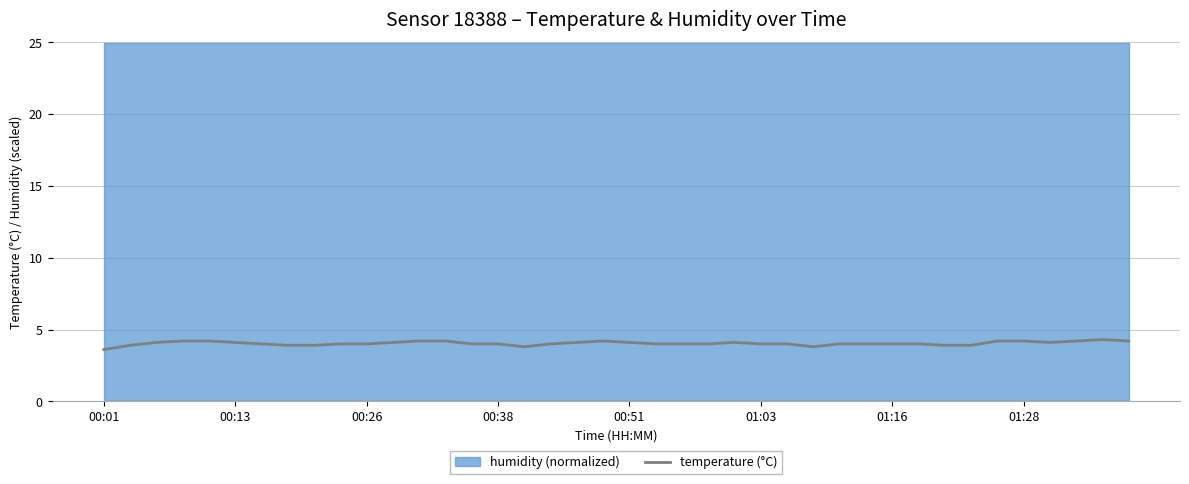

Reading right to left, extract all data points from this chart.

4.2	4.3	4.2	4.1	4.2	4.2	3.9	3.9	4.0	4.0	4.0	4.0	3.8	4.0	4.0	4.1	4.0	4.0	4.0	4.1	4.2	4.1	4.0	3.8	4.0	4.0	4.2	4.2	4.1	4.0	4.0	3.9	3.9	4.0	4.1	4.2	4.2	4.1	3.9	3.6